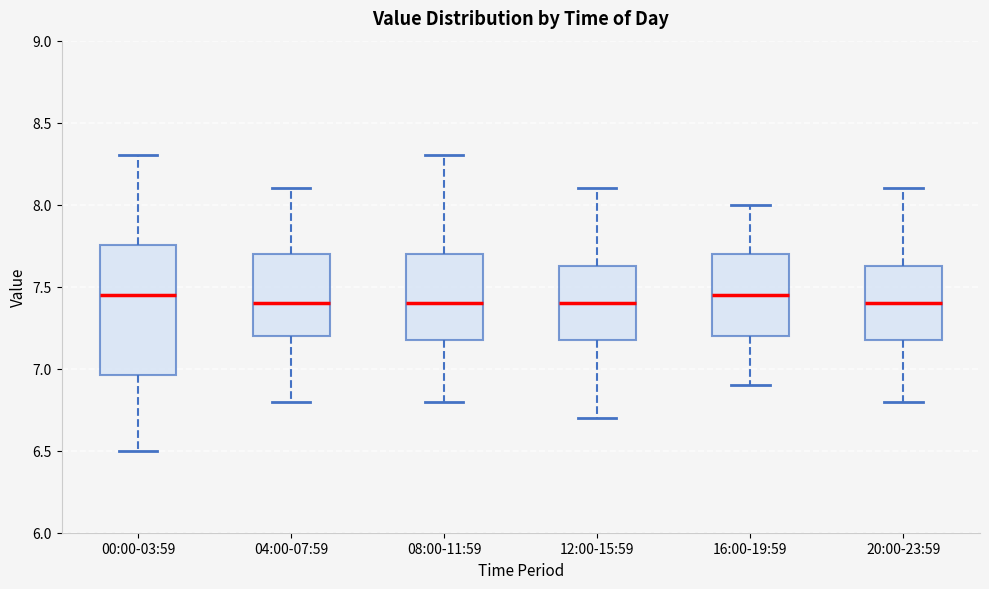

Where does the upper whisker of the box for 04:00-07:59 end on the y-axis? The values are not printed on the chart, so give them approximately, as read against the axis.

8.10